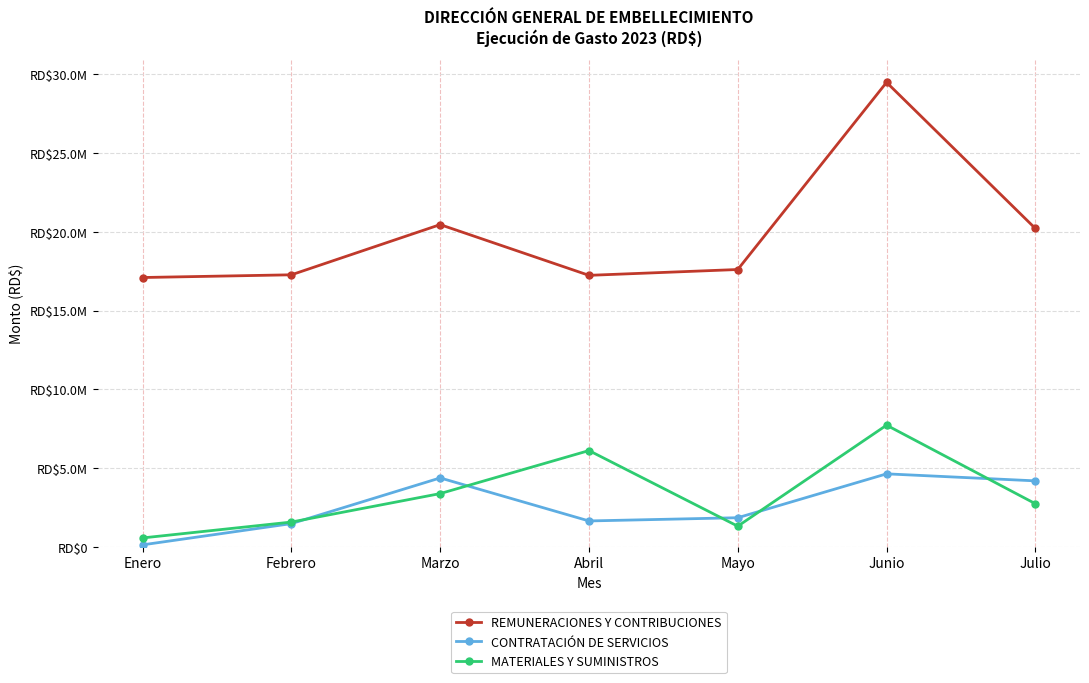

Reading right to left, transcribe all the data shown in this chart.

REMUNERACIONES Y CONTRIBUCIONES: Julio=20213667.6	Junio=29493462.4	Mayo=17607794.9	Abril=17237491.2	Marzo=20459608.5	Febrero=17271498.1	Enero=17099460.5
CONTRATACIÓN DE SERVICIOS: Julio=4184482.2	Junio=4630265.5	Mayo=1843541.2	Abril=1638775.0	Marzo=4370807.4	Febrero=1469156.1	Enero=120540.0
MATERIALES Y SUMINISTROS: Julio=2733382.0	Junio=7721234.8	Mayo=1304900.0	Abril=6108659.0	Marzo=3376600.0	Febrero=1568080.0	Enero=560000.0